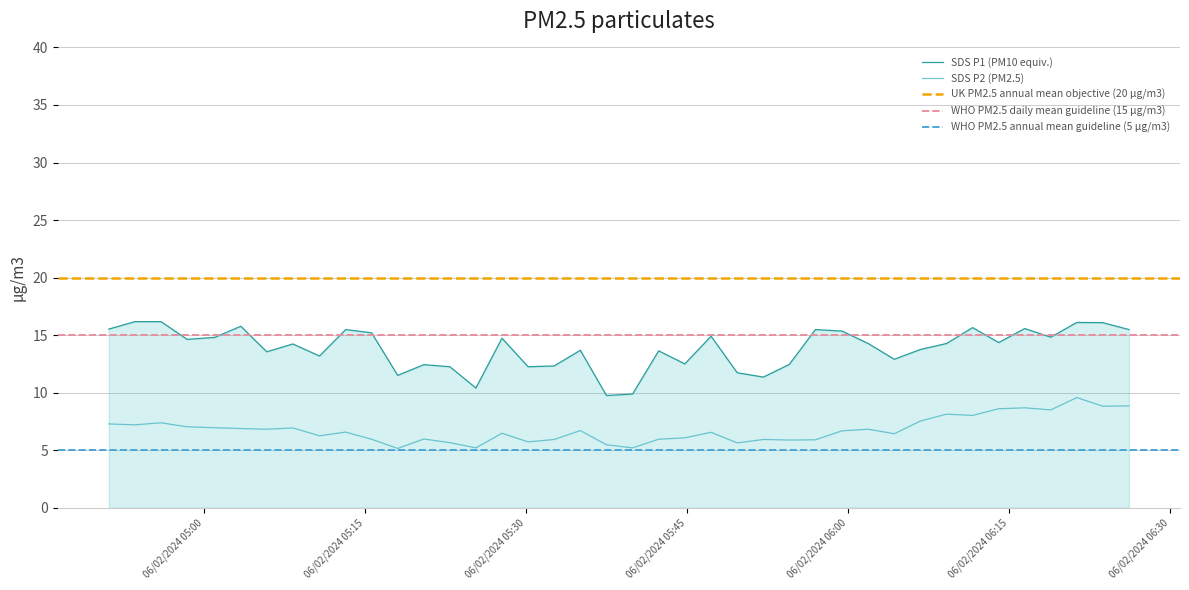

What is the value of the SDS_P1 point at the 19th from the left?

13.7